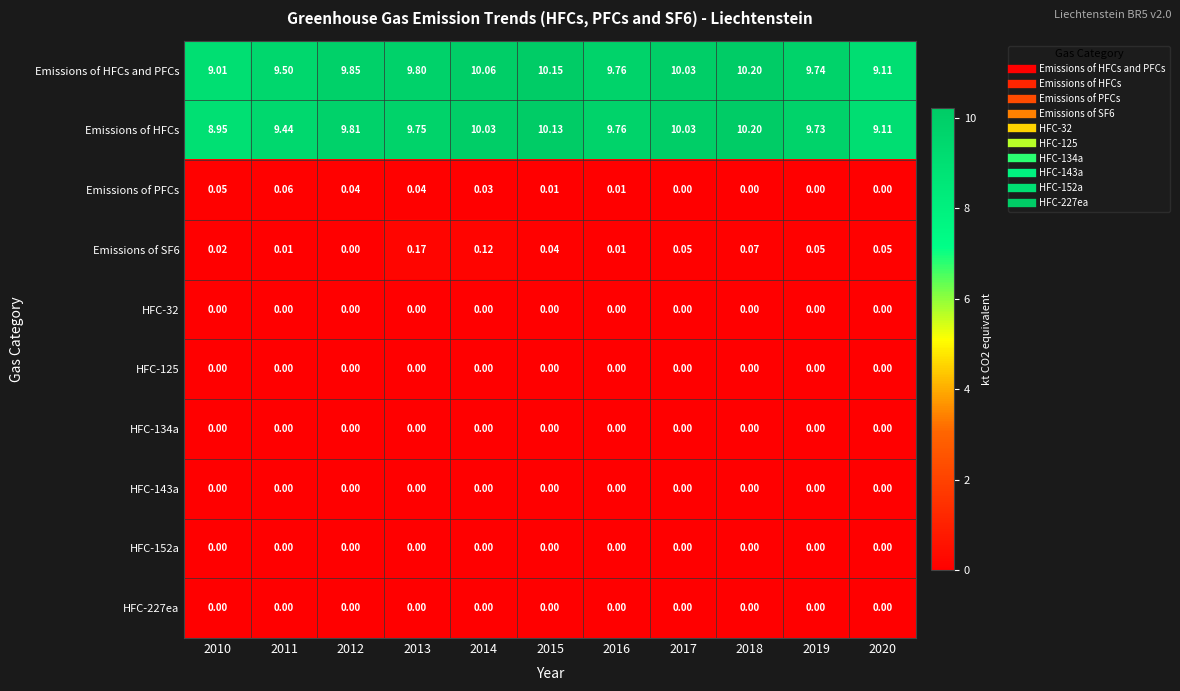

Which series has the largest total across all categories?

Emissions of HFCs and PFCs